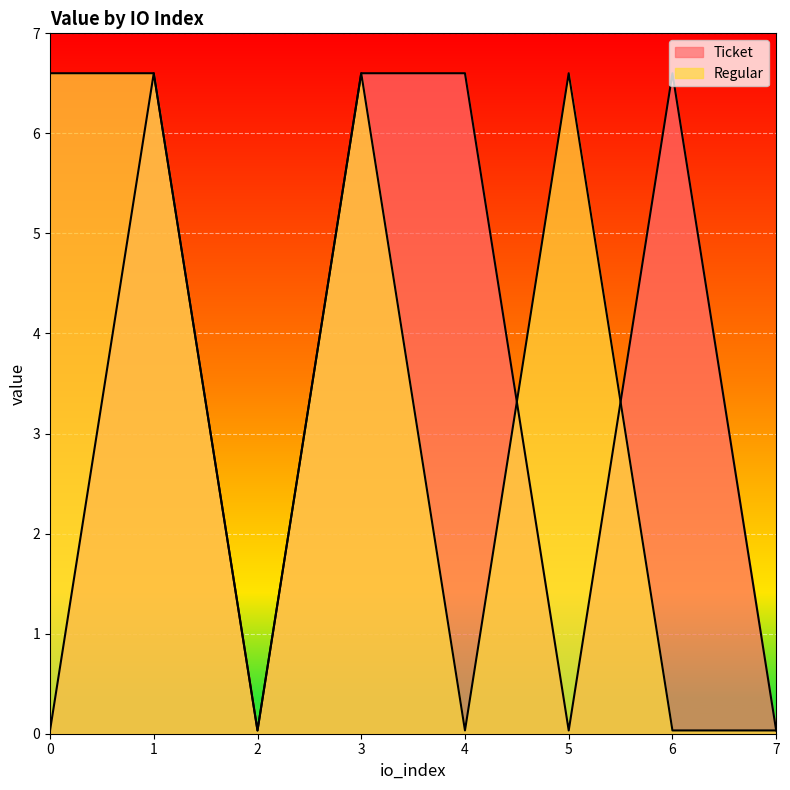

How many lines are shown in the chart?

2